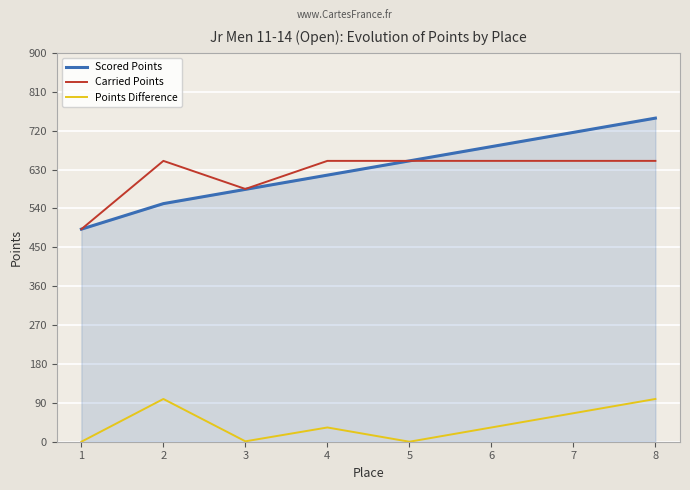

What is the average value of the Carried Points series?

622.1